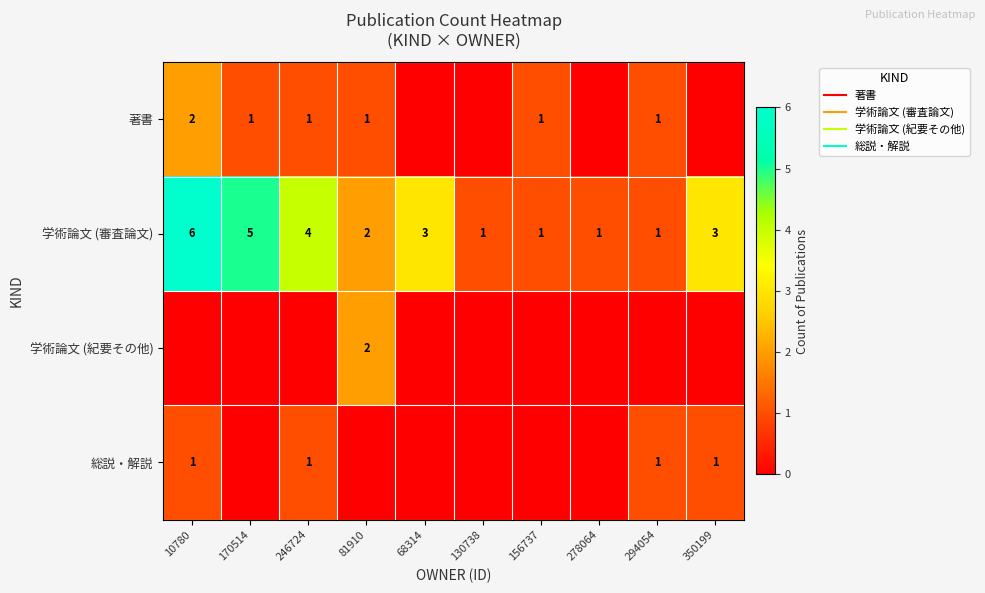

The value of 総説・解説 at 130738 is -1. True or false?

False